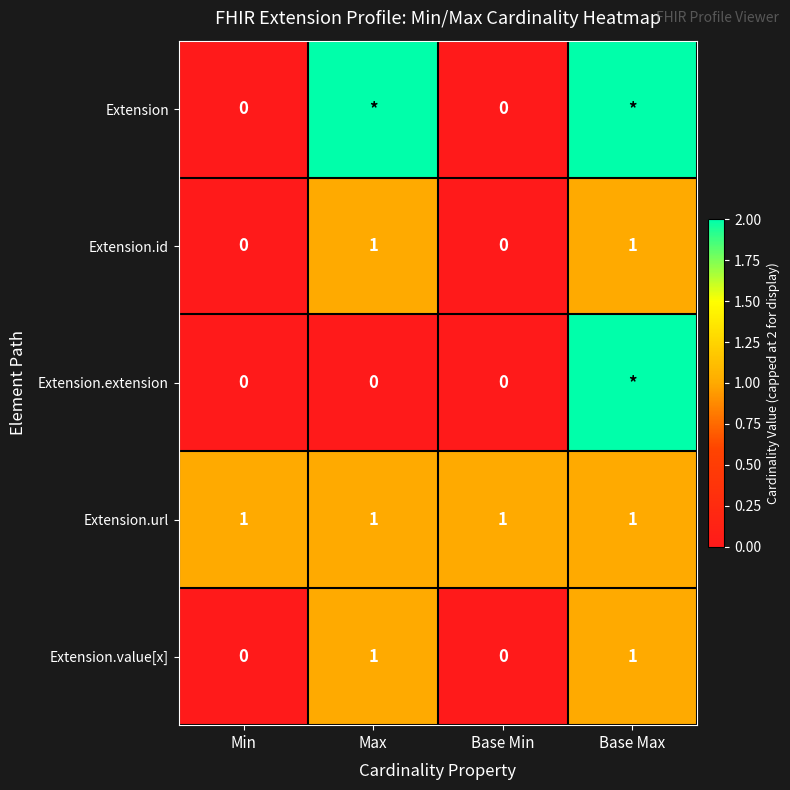

Read the Extension.id value at Max.

1